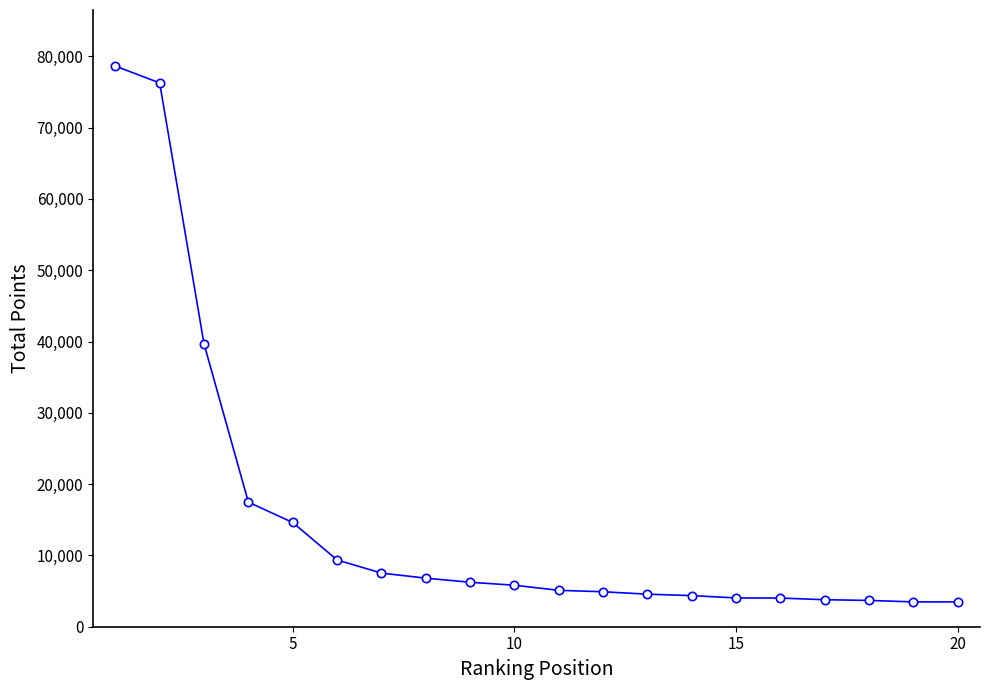

What is the sum of all values?

303868